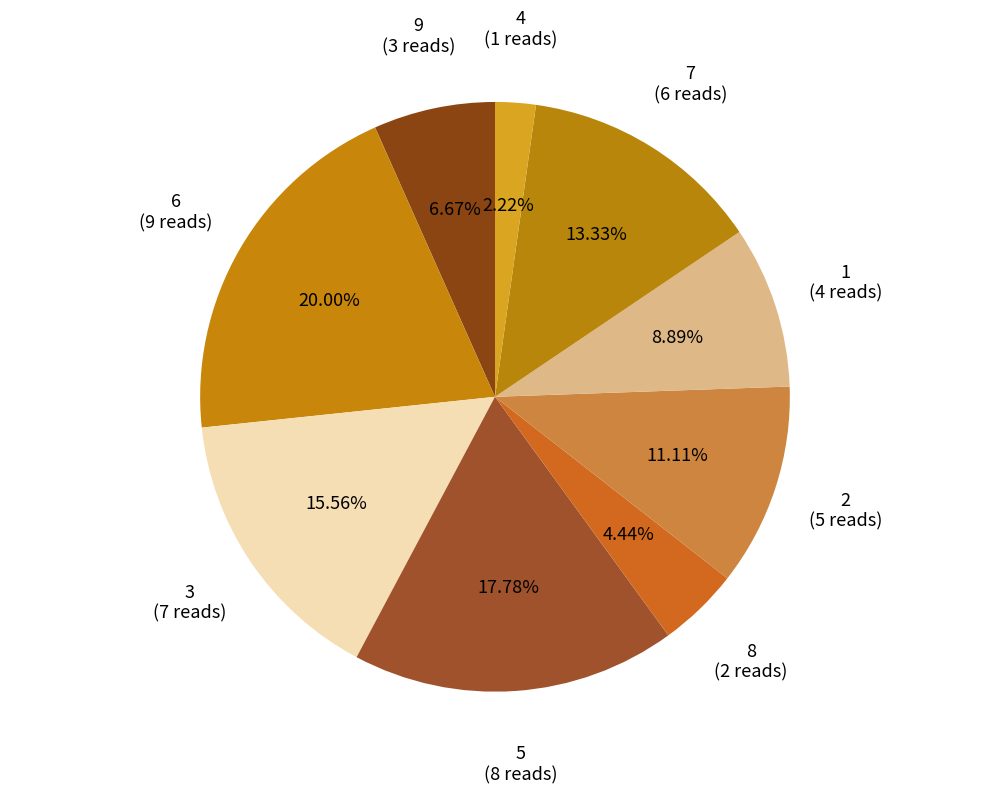

Between 4 and 7, which is larger?

7